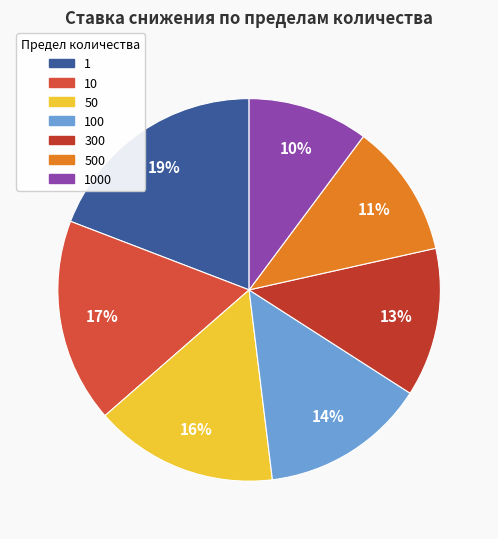

How many segments does this pie chart have?

7